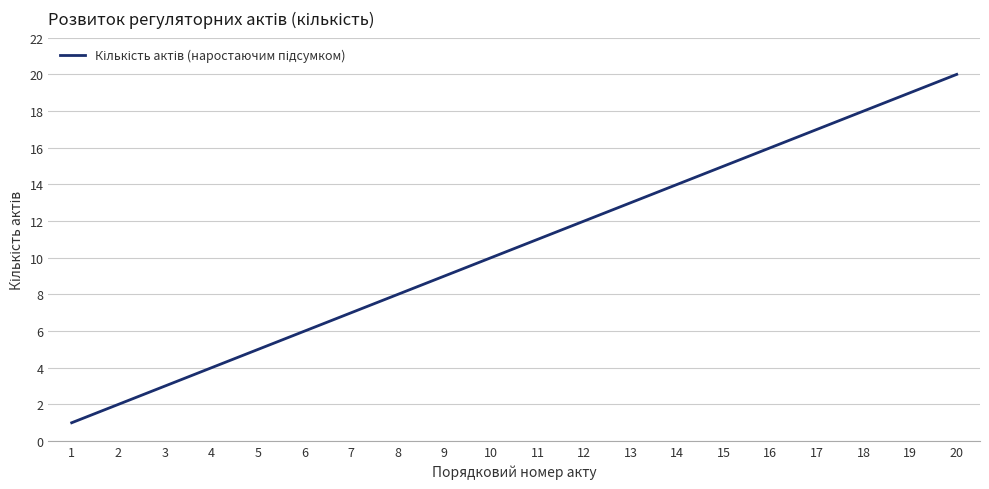

Count the number of categories in the chart.

20